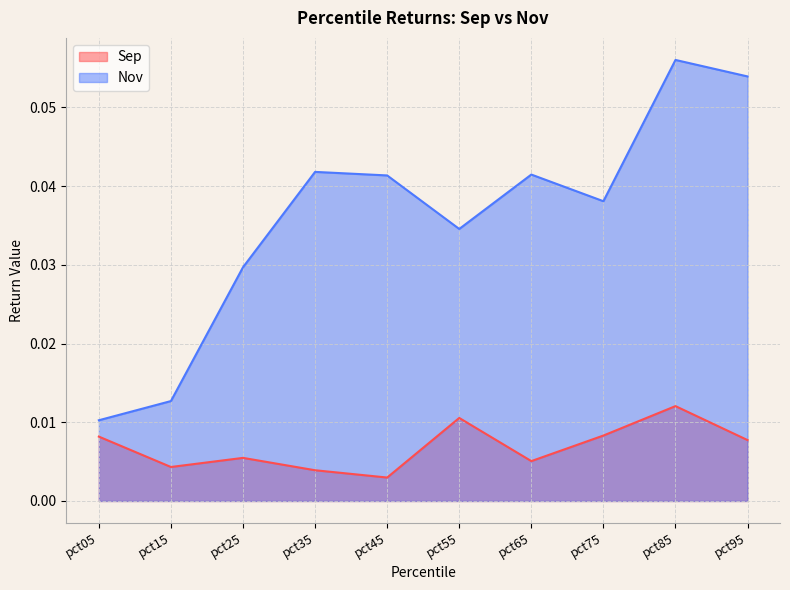

Does the chart display data point markers on the line(s)?

No